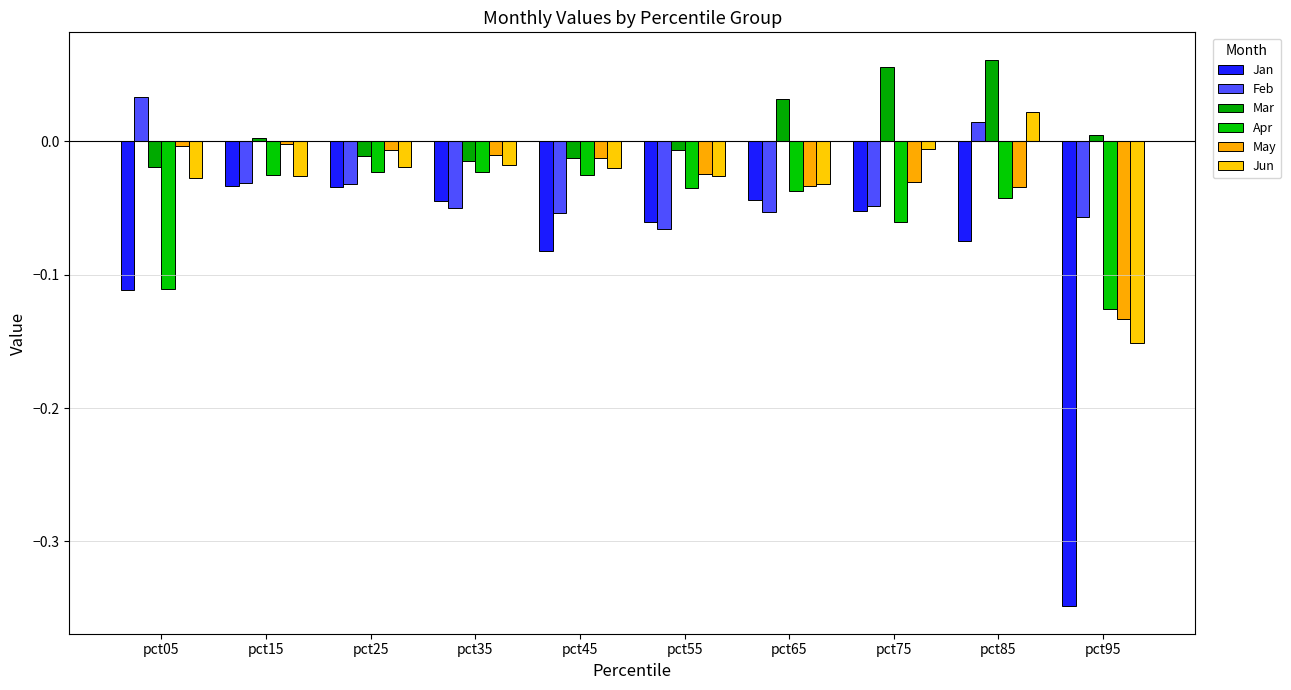

How many values in Jun are above zero?

1